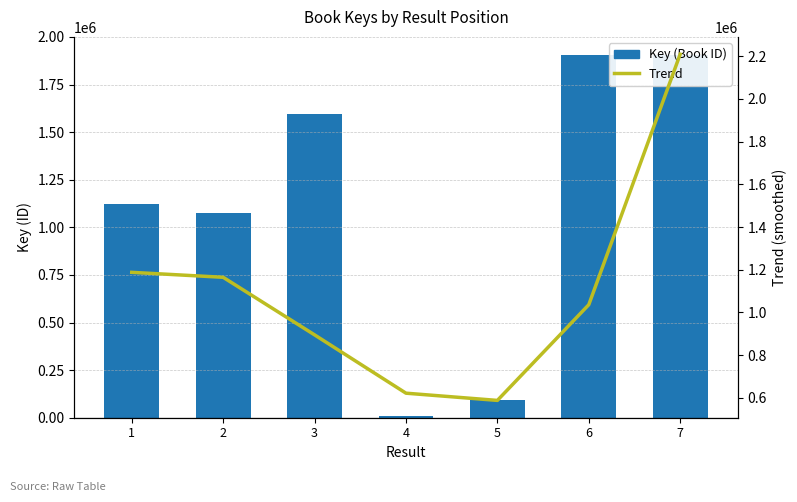

Rank the series by their average value, from highest to lowest.

Trend, Key (Book ID)